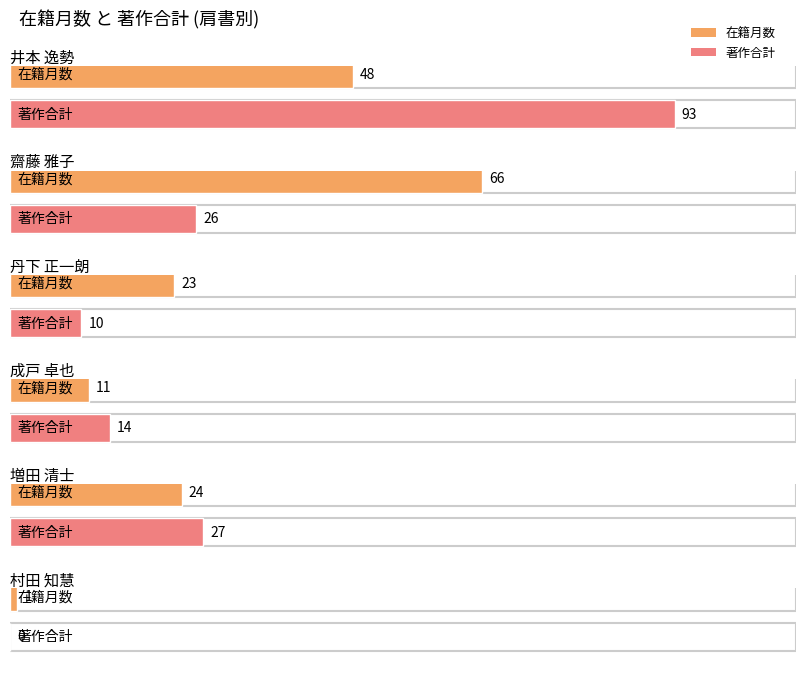

Reading left to right, transcribe all the data shown in this chart.

在籍月数: 井本 逸勢=48	齋藤 雅子=66	丹下 正一朗=23	成戸 卓也=11	増田 清士=24	村田 知慧=1
著作合計: 井本 逸勢=93	齋藤 雅子=26	丹下 正一朗=10	成戸 卓也=14	増田 清士=27	村田 知慧=0